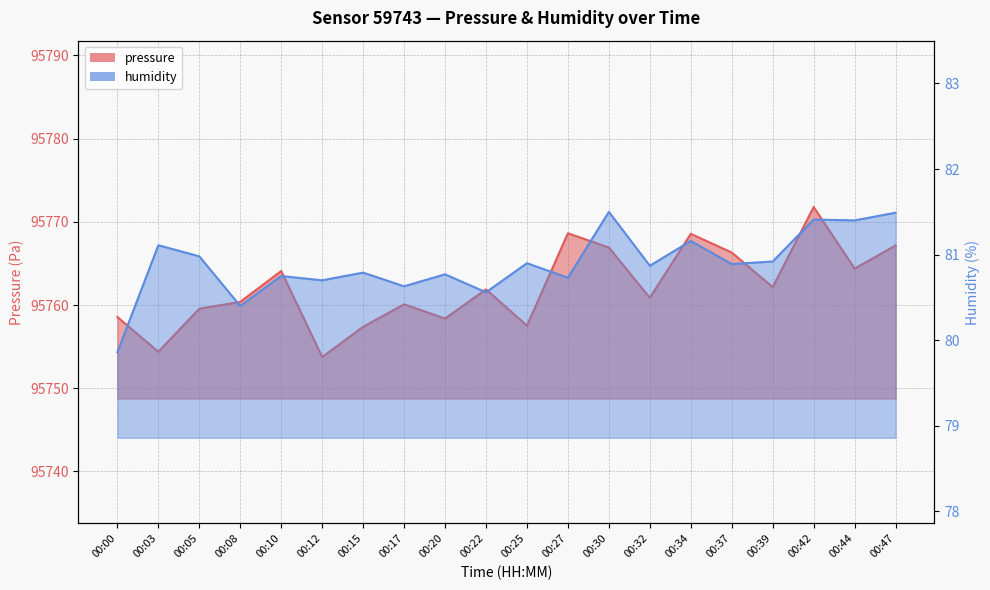

How many interior local valleys does the pressure series have?

7